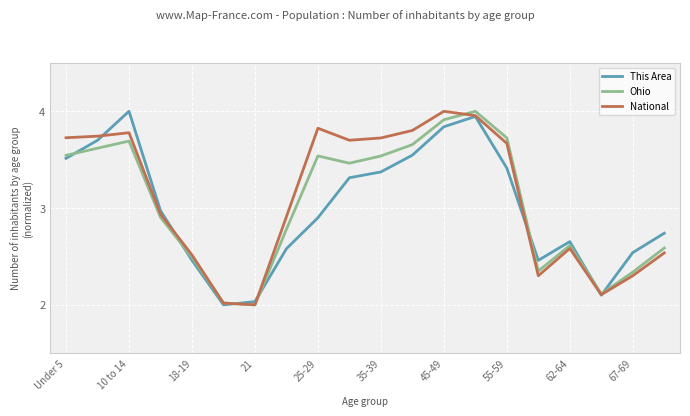

At how many categories does at least one series exceed 2?

20